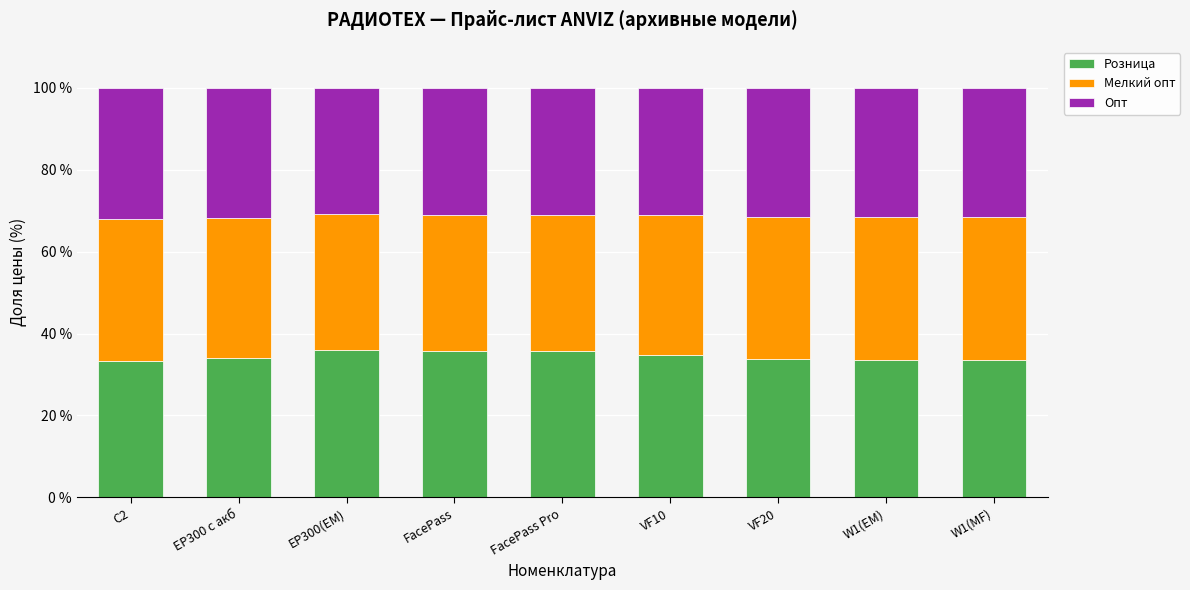

What is the maximum value for Розница?

36.1